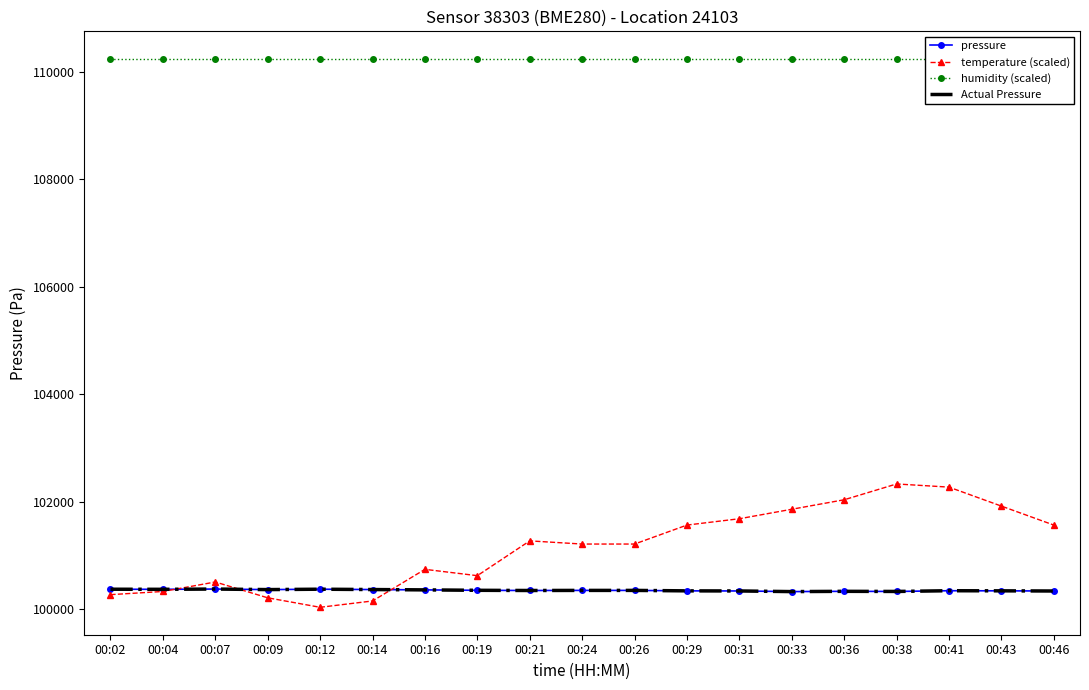

What is the minimum value for pressure?

100323.7